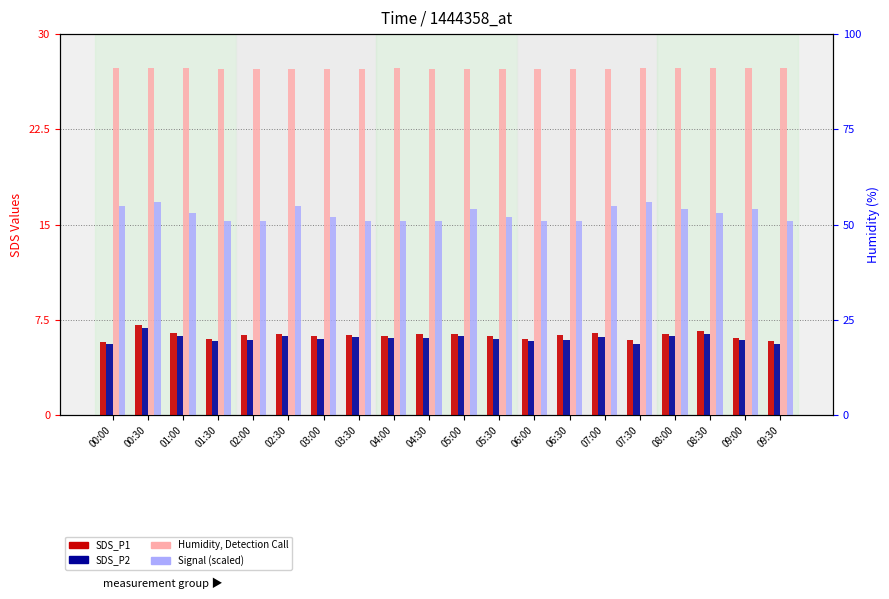

Which category has the highest value across all series?

00:00